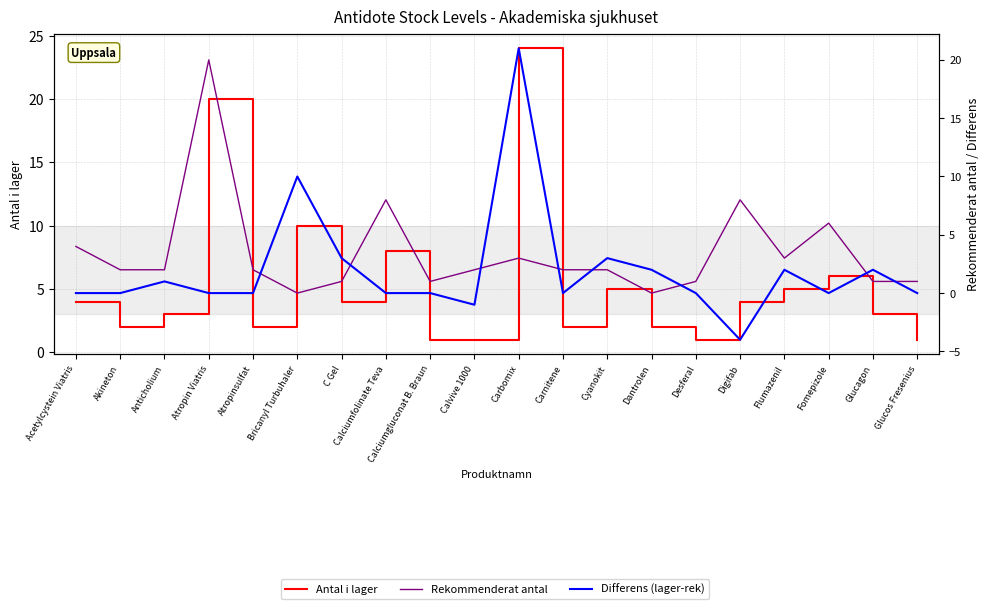

Where is the first local maximum for Differens (lager-rek)?

Anticholium